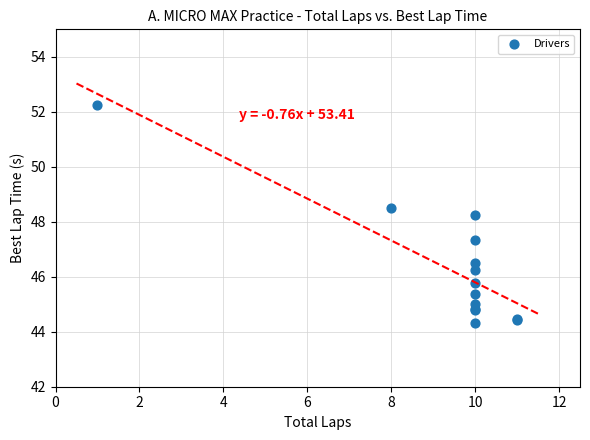

What Y value in the scatter plot is closest to 48?

48.2